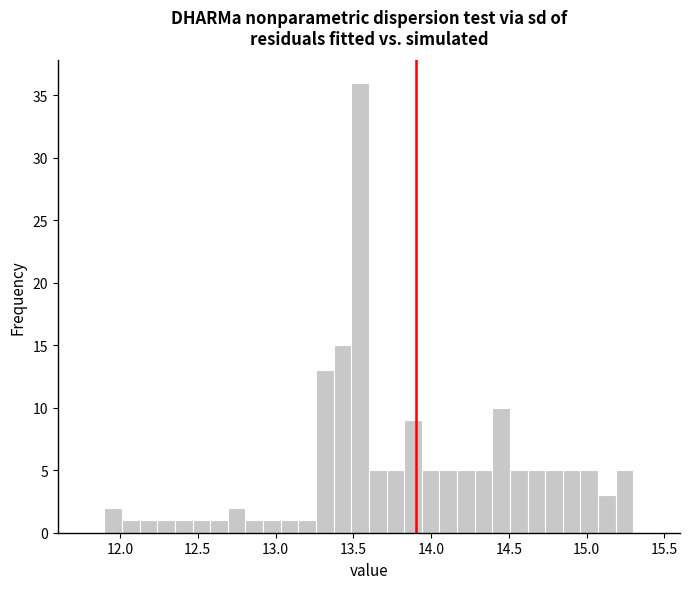

Read against the x-axis, roughly where is the centre of the tallest bar?

13.55